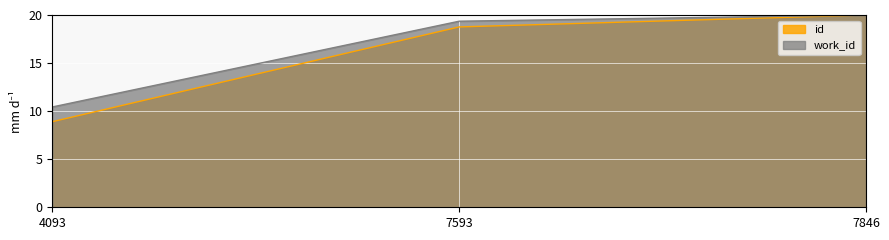

Rank the series by their average value, from highest to lowest.

work_id, id